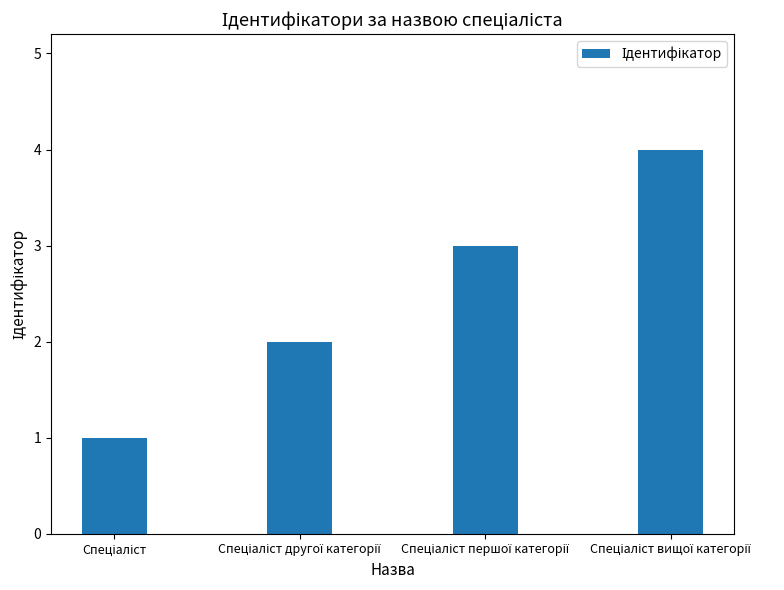

What is the greatest value displayed?

4